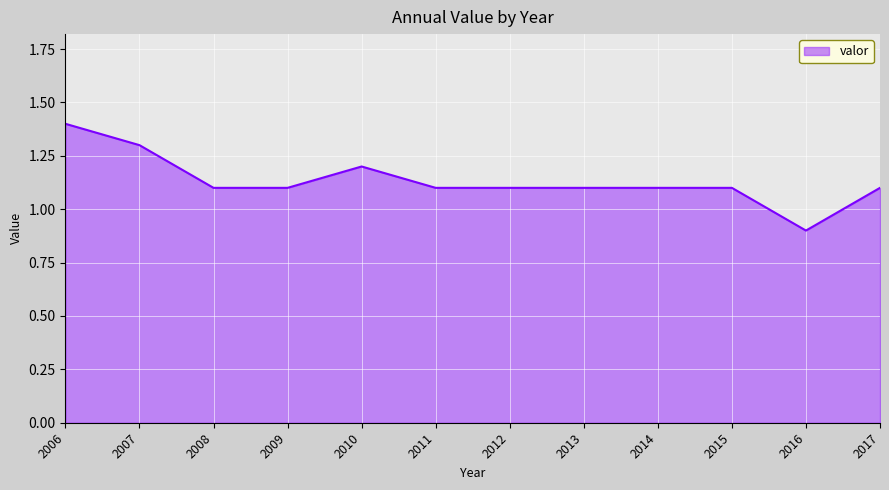

What is the difference between the values at 2006 and 2011?

0.3